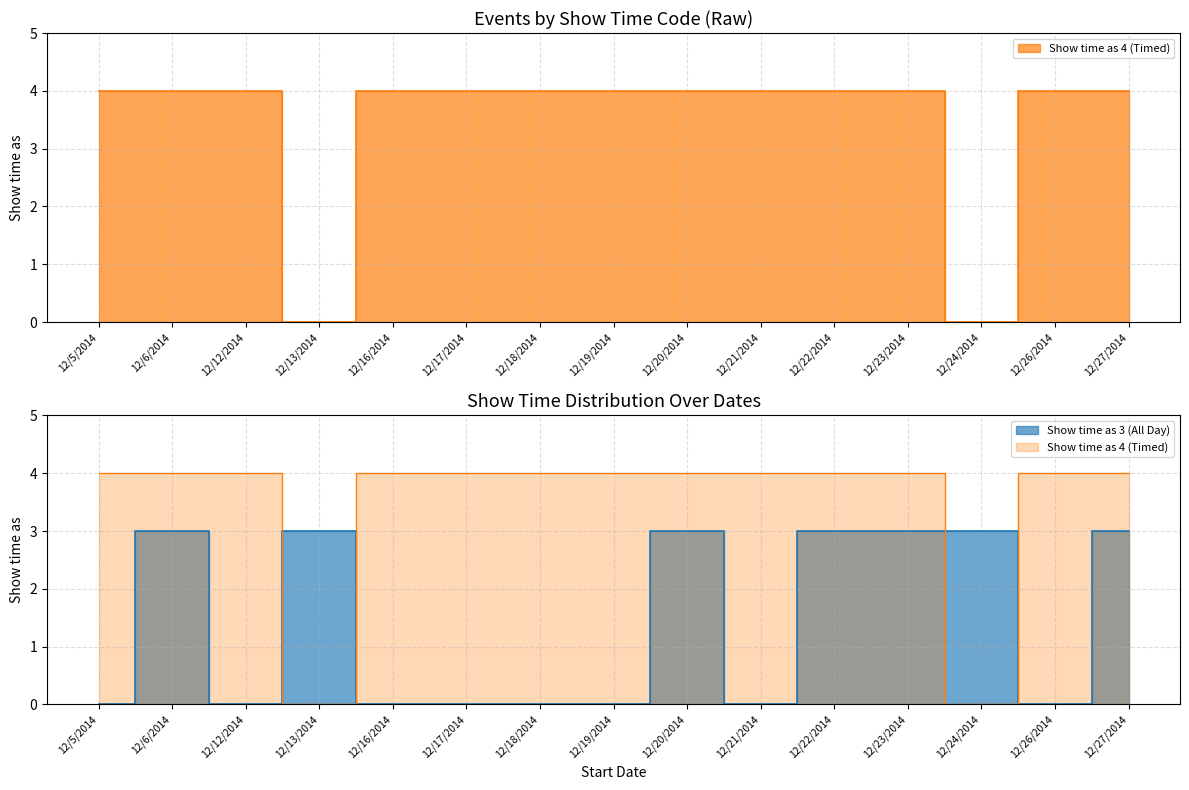

Reading right to left, list all the values displayed in this chart.

Show time as 4 (Timed): 12/27/2014=4	12/26/2014=4	12/24/2014=0	12/23/2014=4	12/22/2014=4	12/21/2014=4	12/20/2014=4	12/19/2014=4	12/18/2014=4	12/17/2014=4	12/16/2014=4	12/13/2014=0	12/12/2014=4	12/6/2014=4	12/5/2014=4
Show time as 3 (All Day): 12/27/2014=3	12/26/2014=0	12/24/2014=3	12/23/2014=3	12/22/2014=3	12/21/2014=0	12/20/2014=3	12/19/2014=0	12/18/2014=0	12/17/2014=0	12/16/2014=0	12/13/2014=3	12/12/2014=0	12/6/2014=3	12/5/2014=0